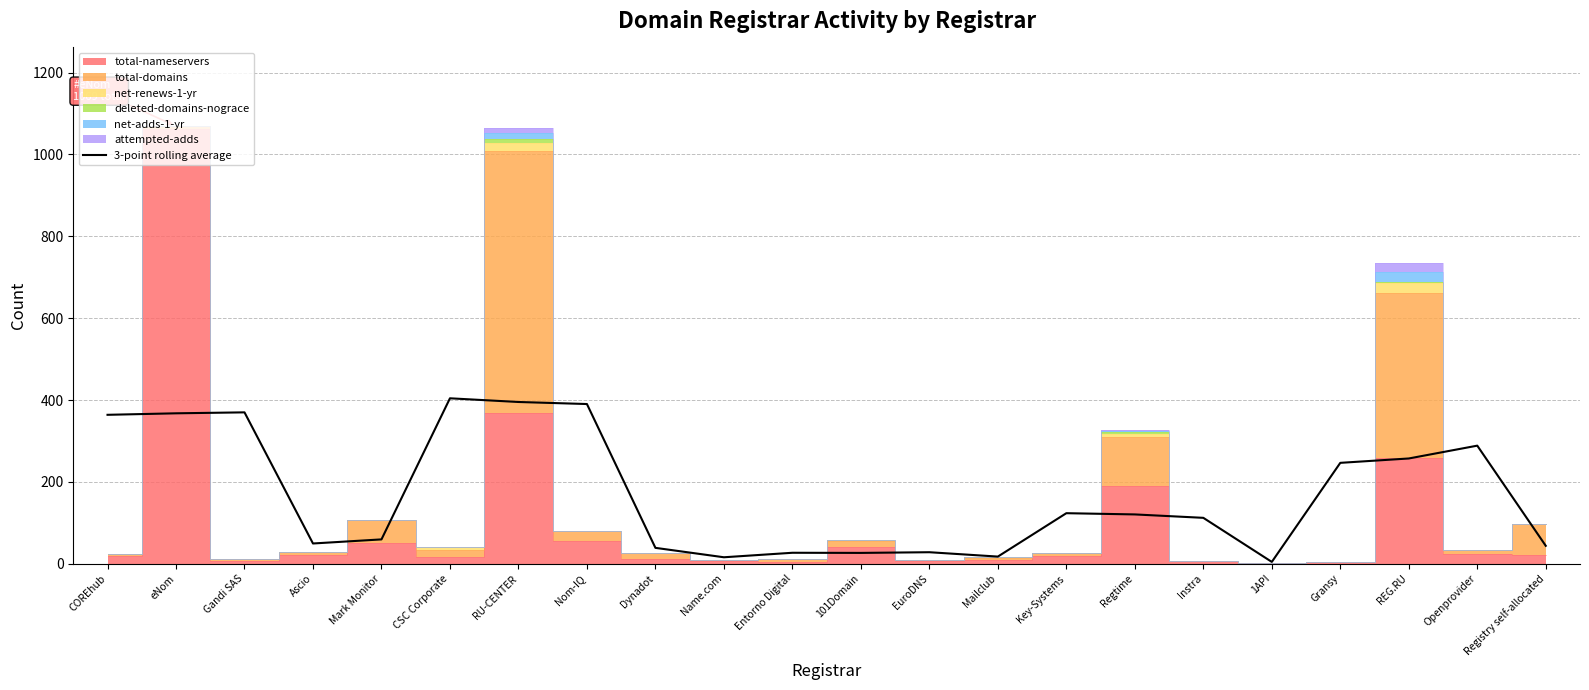

Which label corresponds to the smallest value in the chart?

1API